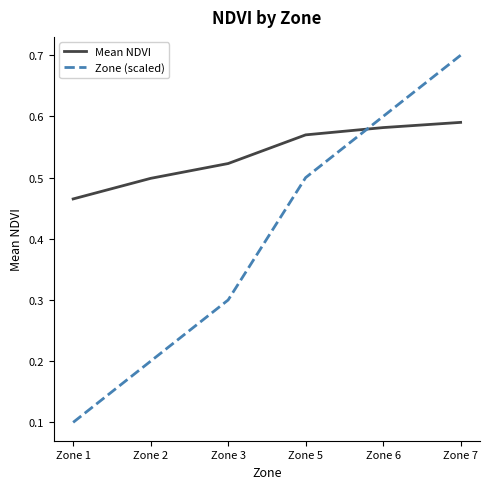

Rank the categories by Mean NDVI value from lowest to highest.

Zone 1, Zone 2, Zone 3, Zone 5, Zone 6, Zone 7